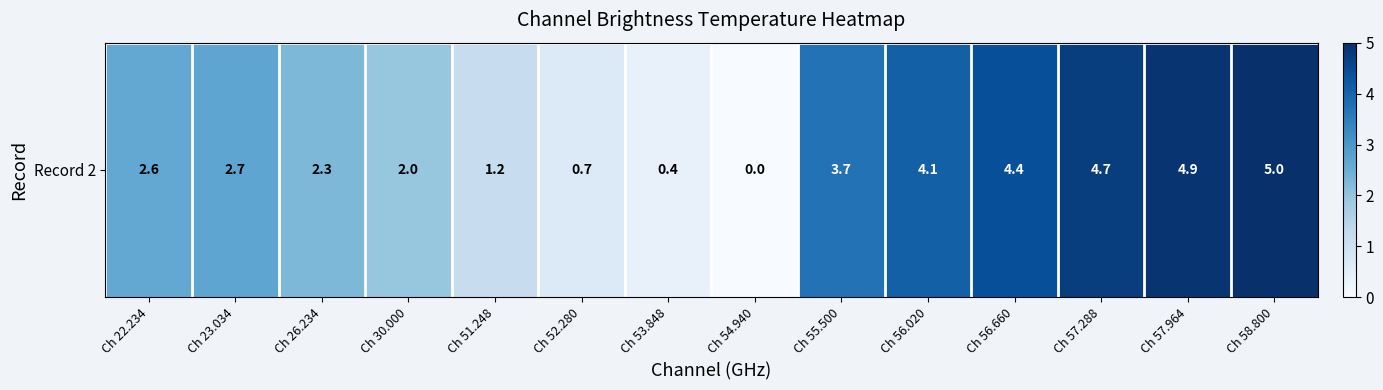

The value at Ch 55.500 is 3.7. True or false?

True